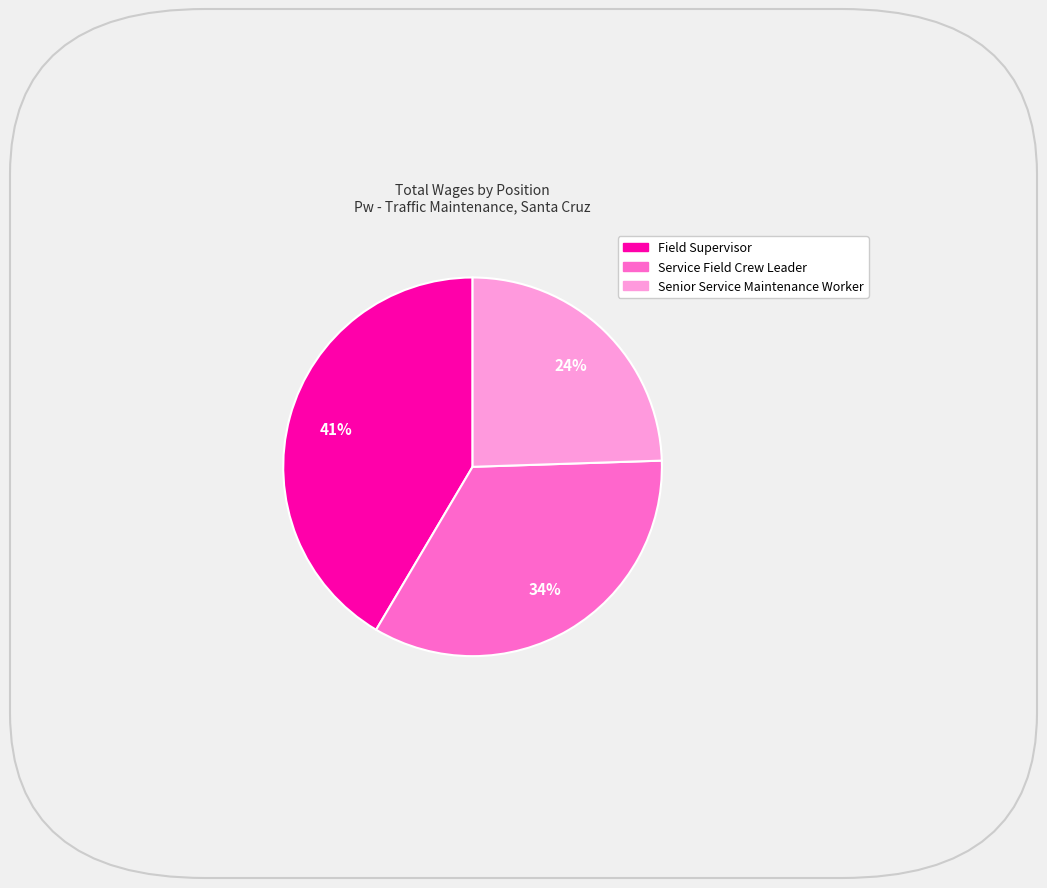

True or false: Field Supervisor accounts for 27% of the total.

False